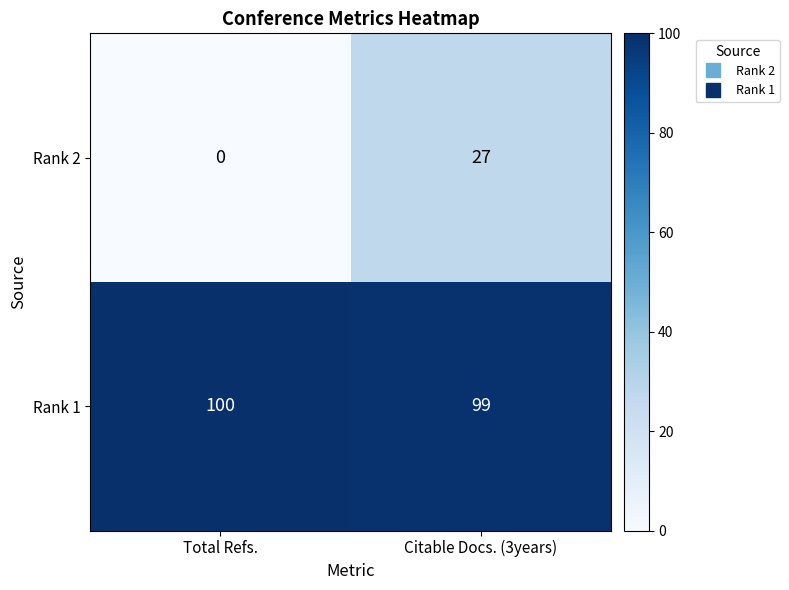

Rank the series by their average value, from lowest to highest.

Rank 2, Rank 1